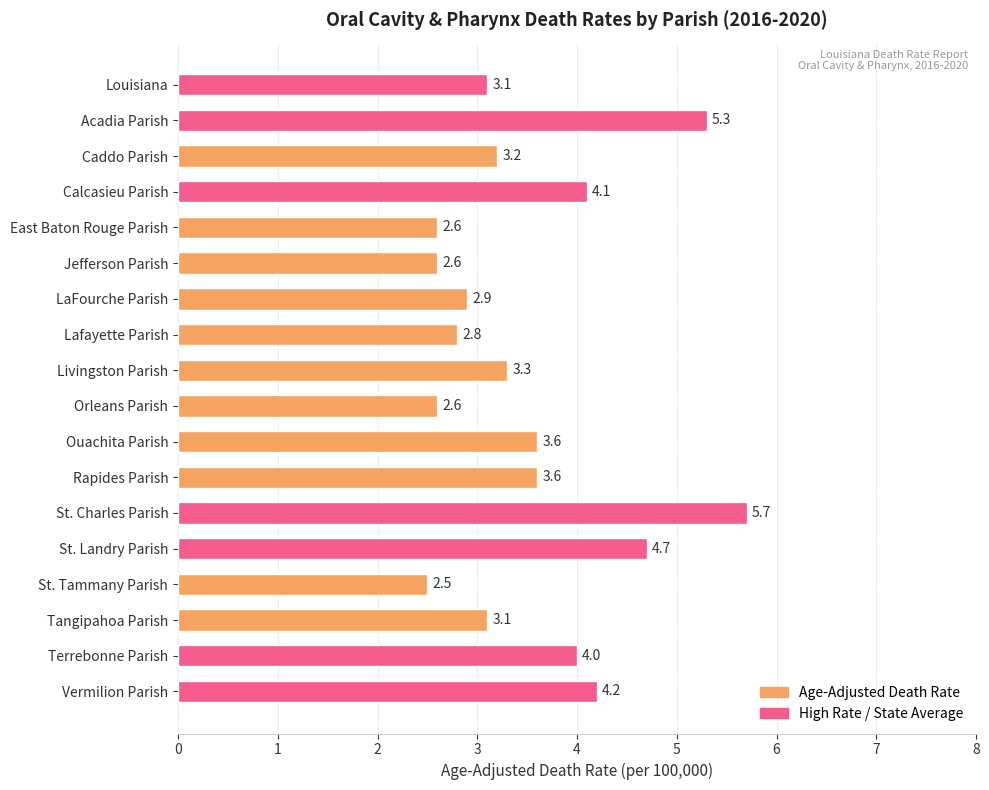

What is the difference between the maximum and minimum values?

3.2